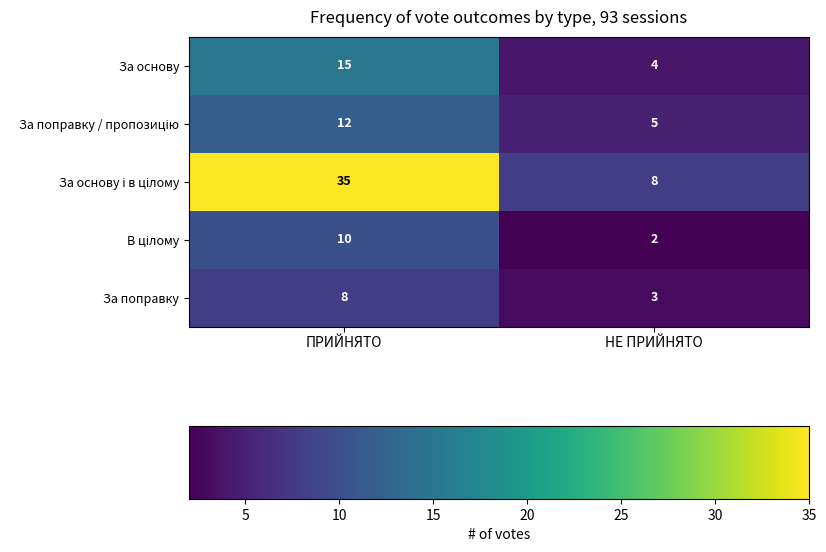

What is the spread (max minus min) of values at НЕ ПРИЙНЯТО?

6